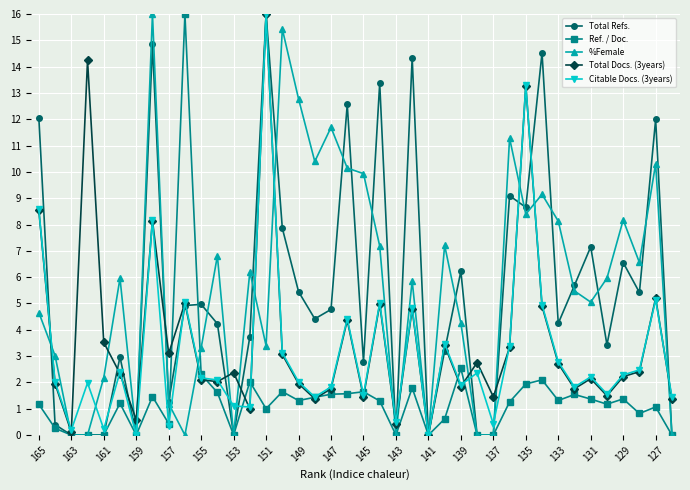

What is the difference between the second highest and minimum values in the %Female series?

15.4